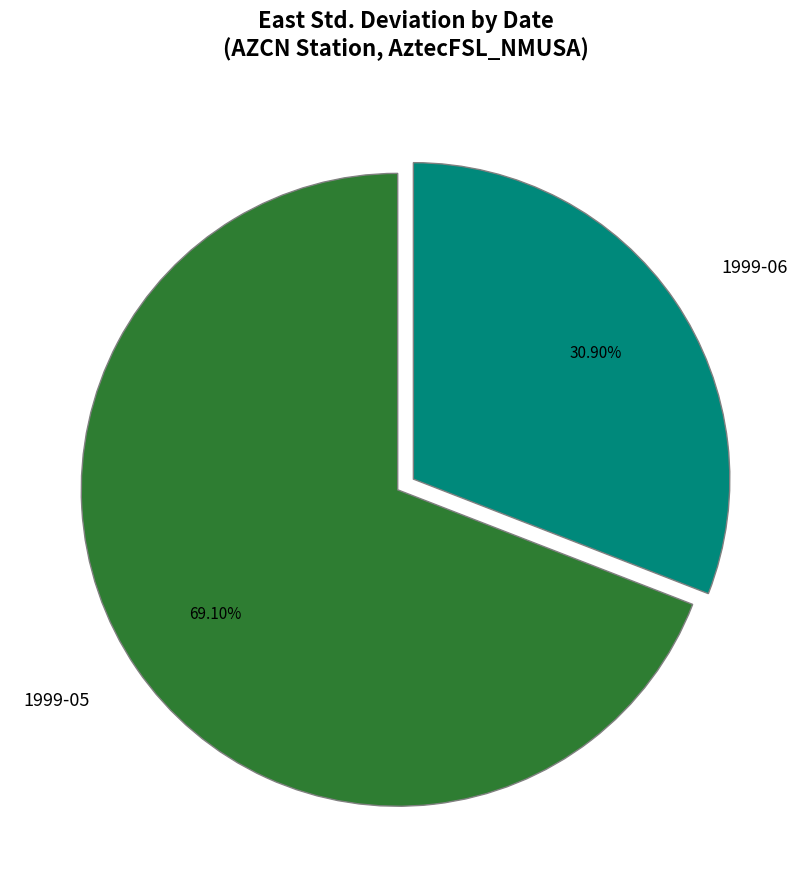

Which category has the smallest portion of the pie?

1999-06